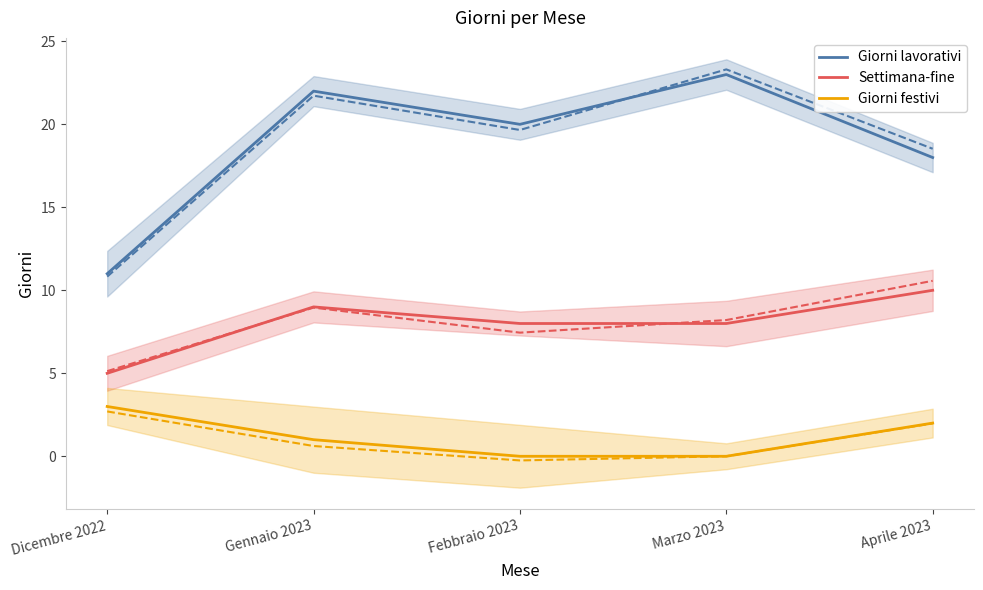

What is the difference between the second highest and second lowest values in the Giorni lavorativi series?

4